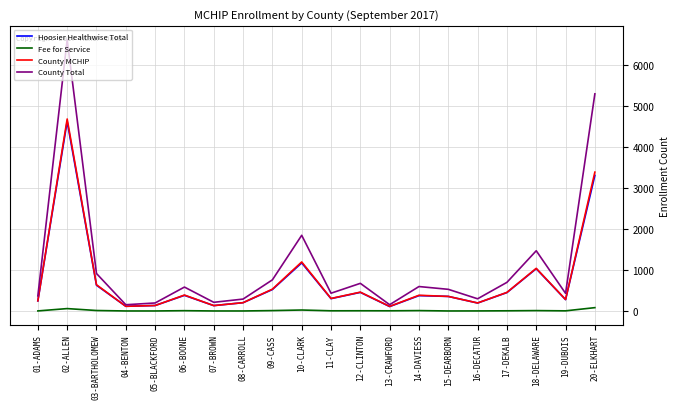

True or false: County Total and Fee for Service cross at least once.

False